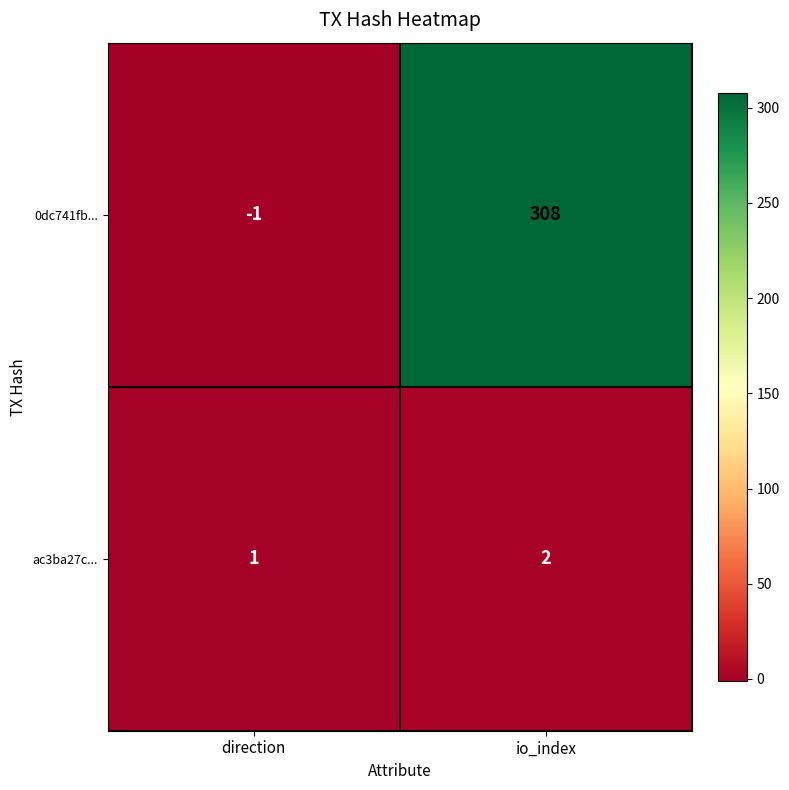

Which series has the widest spread of values?

0dc741fb...